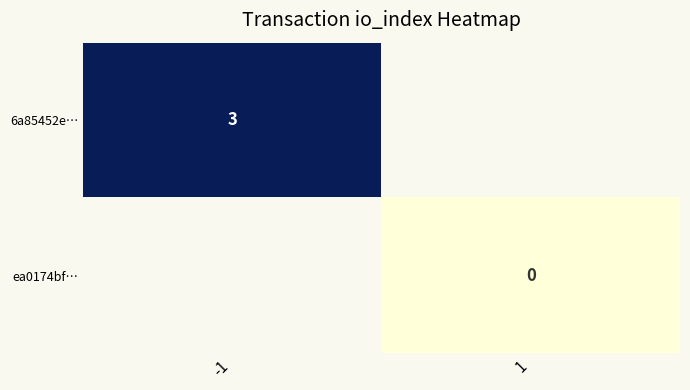

True or false: 6a85452e… has a value of 1 at -1.

False